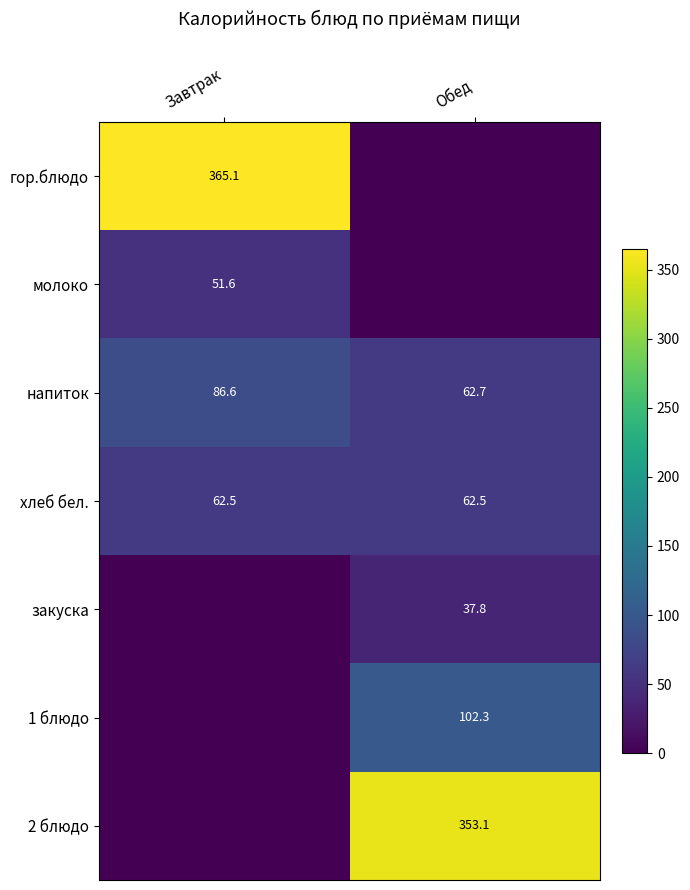

Is it true that гор.блюдо equals 184.9 at Завтрак?

False